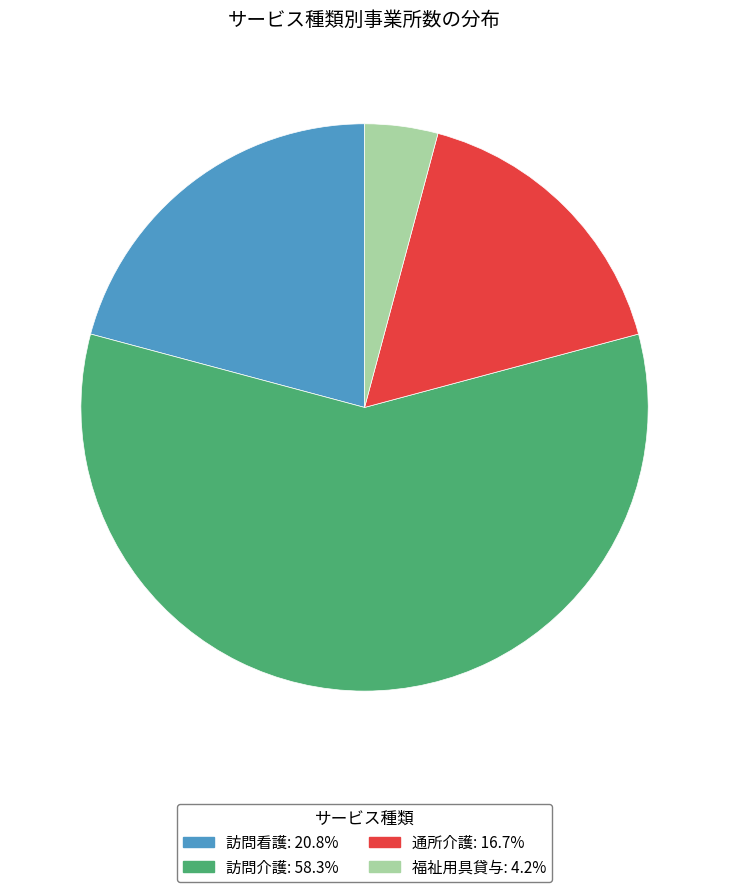

Rank the categories by value from lowest to highest.

福祉用具貸与, 通所介護, 訪問看護, 訪問介護